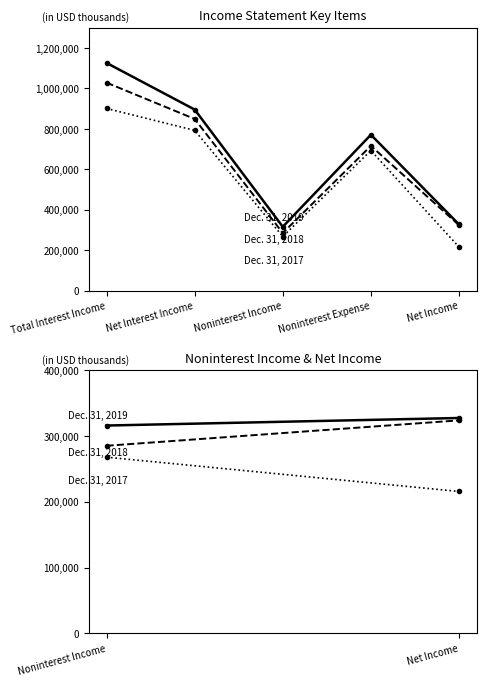

What is the difference between the highest and lowest values at Net Interest Income?

102905